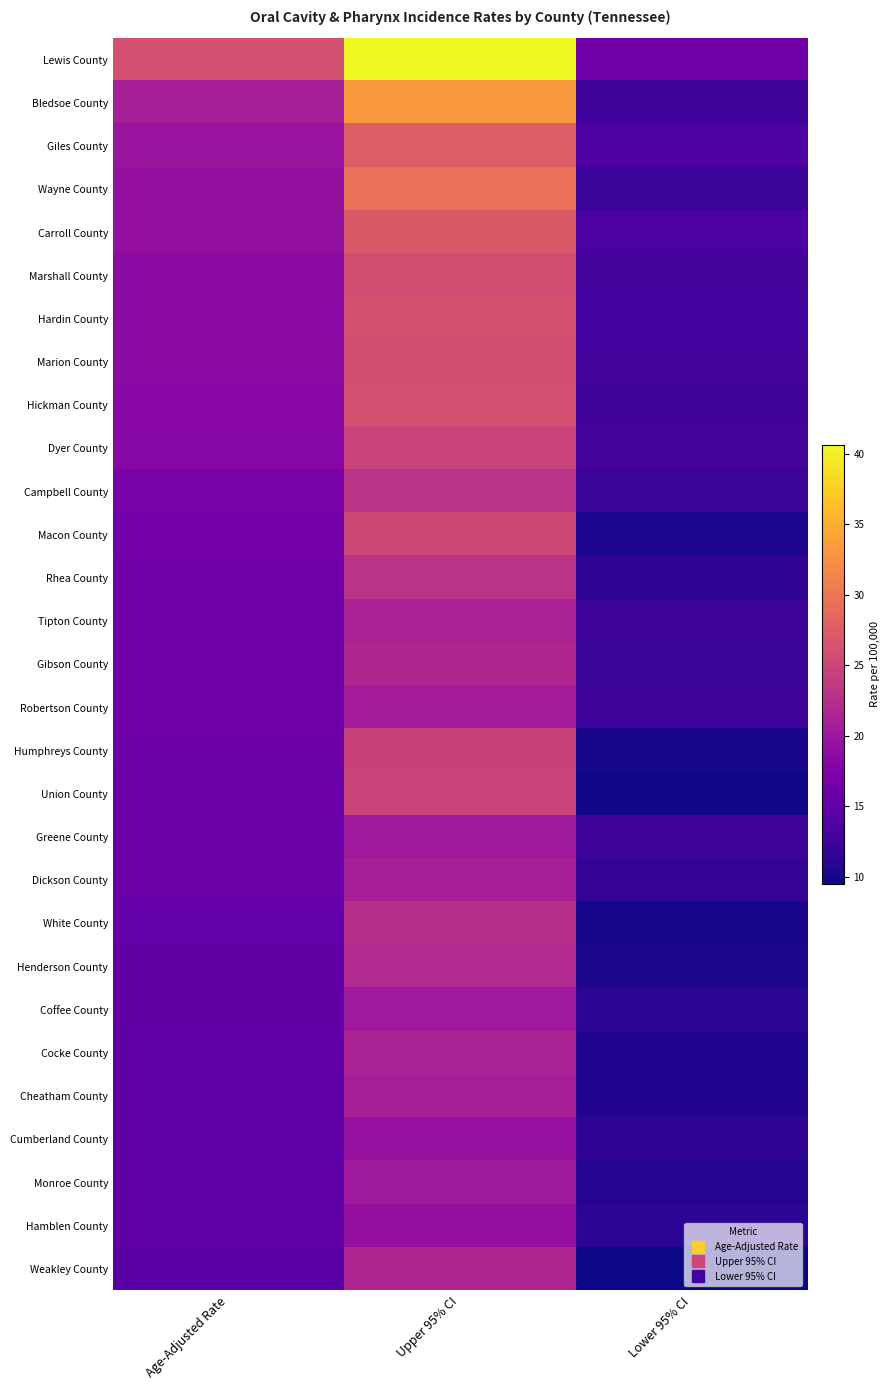

What is the minimum value shown in the chart?

9.5